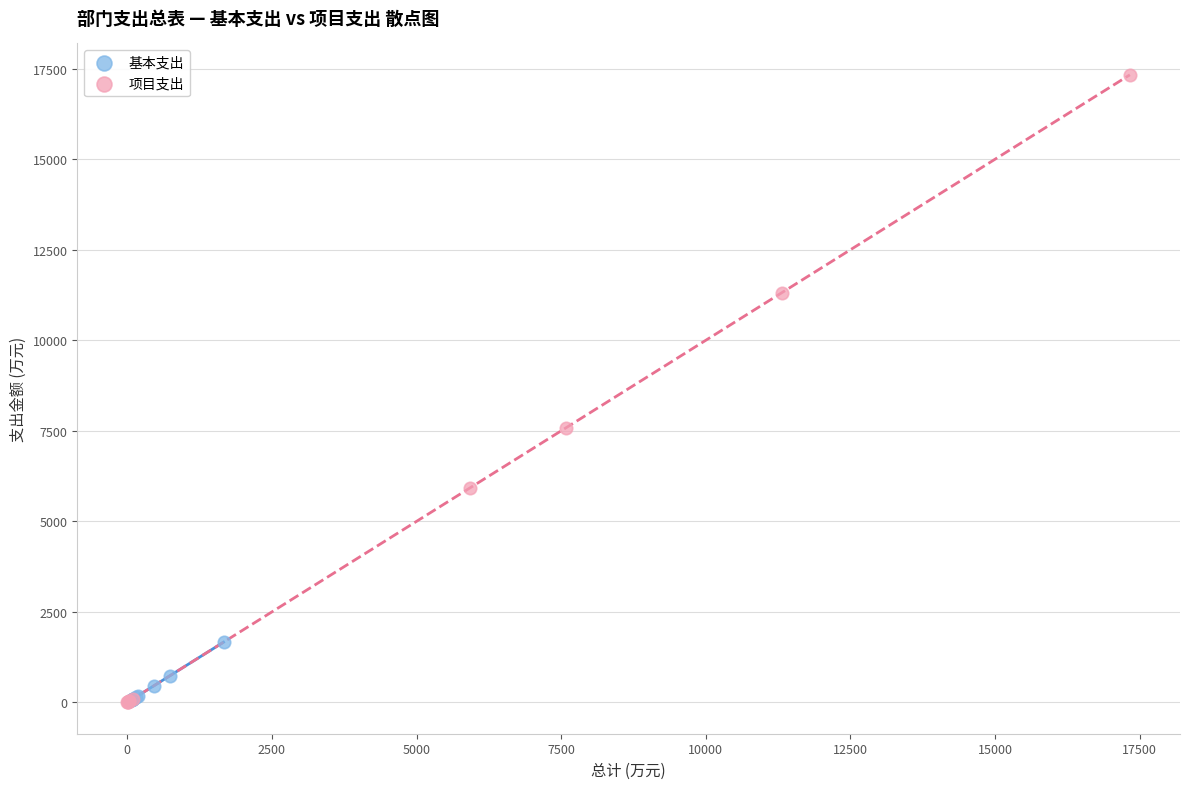

Which series has the largest Y range (max minus min)?

项目支出